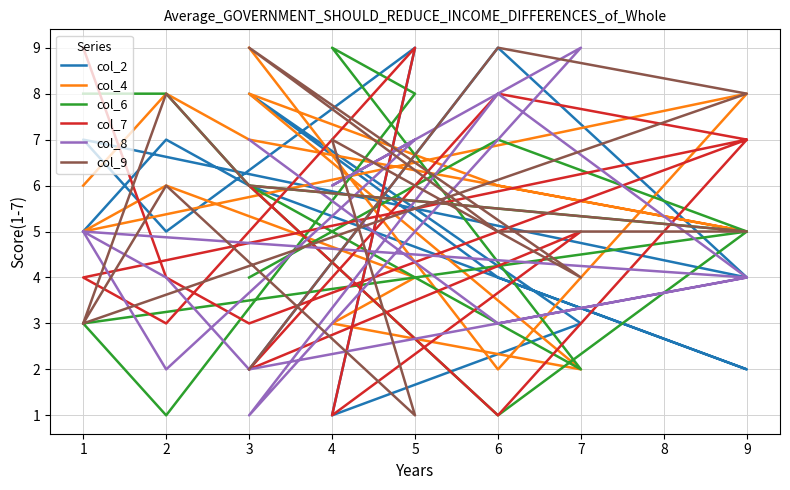

Is this an area chart (filled region under the line)?

No